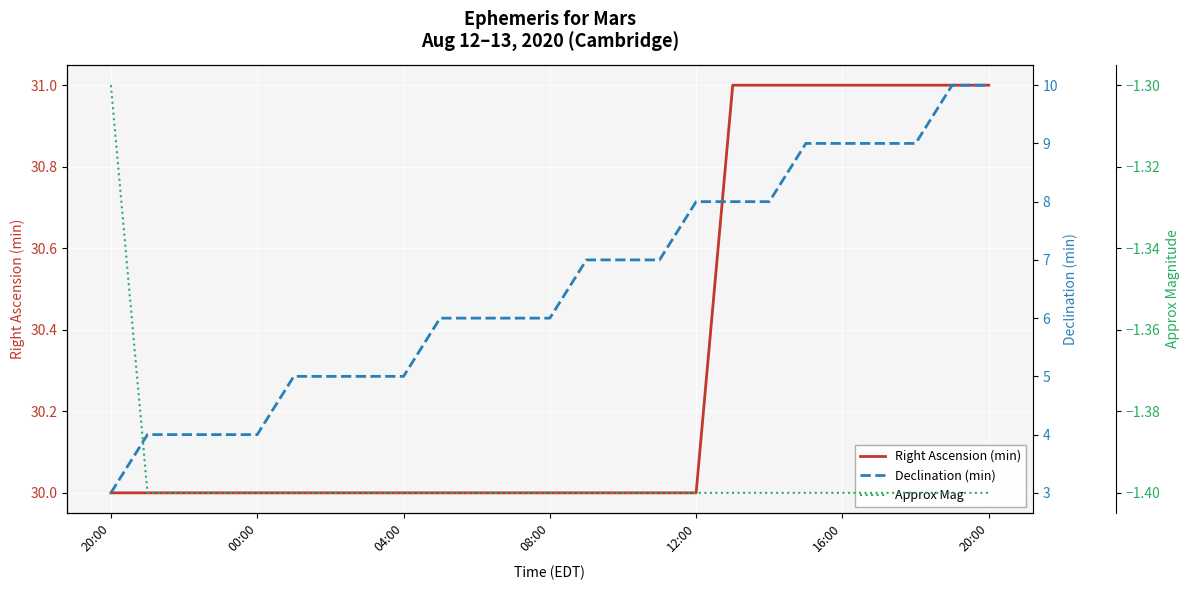

True or false: Declination (min) has more than 1 interior local peaks.

False